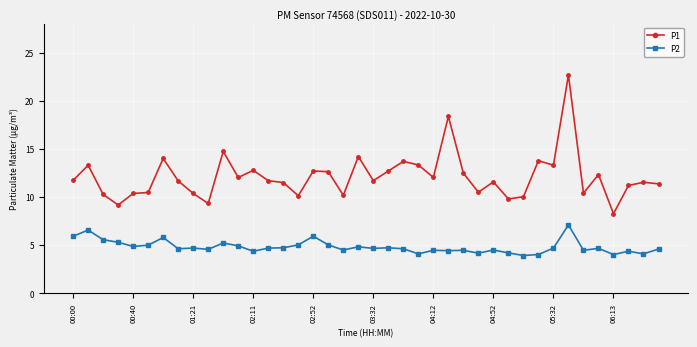

What is the difference between the maximum and second lowest values in the P2 series?

3.1